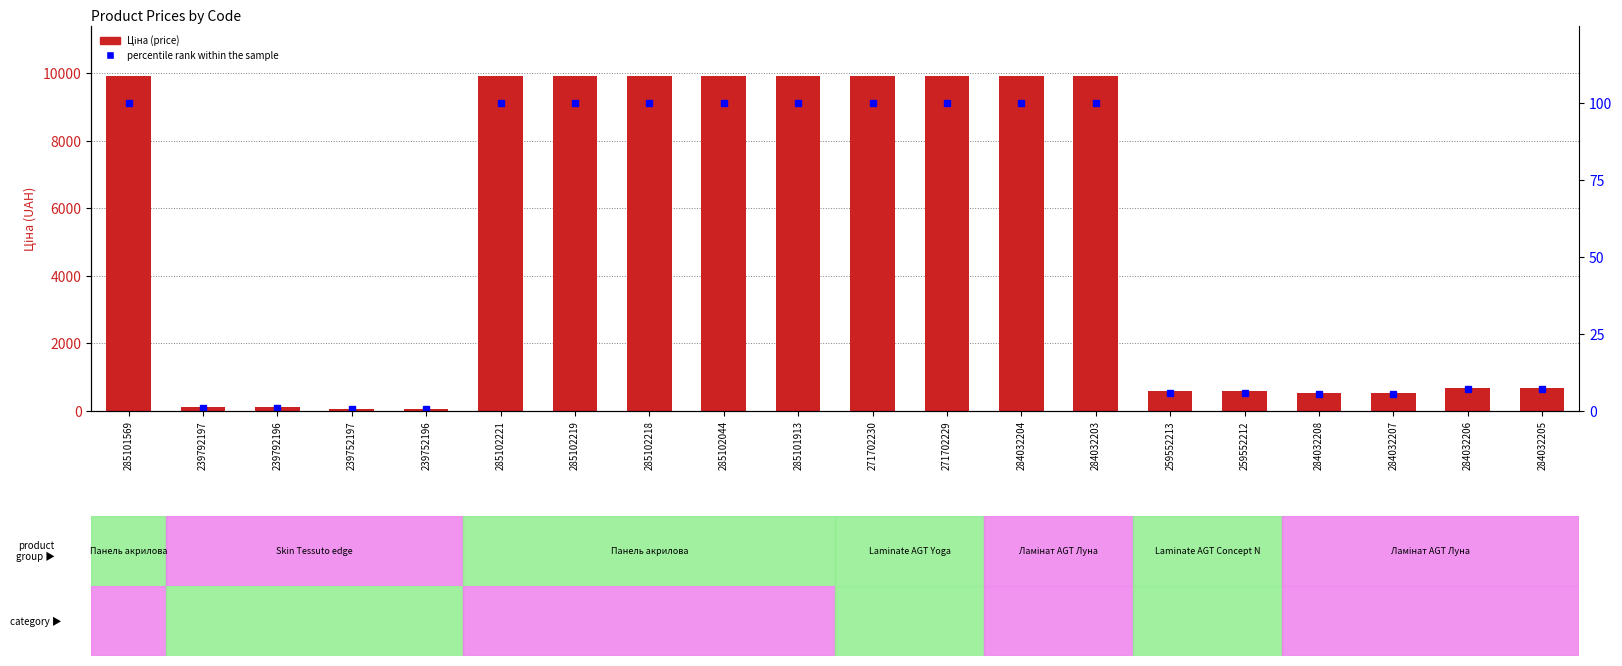

Reading left to right, transcribe all the data shown in this chart.

Ціна: 285101569=9908.5	239792197=113.3	239792196=113.3	239752197=56.7	239752196=56.7	285102221=9908.5	285102219=9908.5	285102218=9908.5	285102044=9908.5	285101913=9908.5	271702230=9908.5	271702229=9908.5	284032204=9908.5	284032203=9908.5	259552213=586.0	259552212=586.0	284032208=535.4	284032207=535.4	284032206=689.1	284032205=689.1
percentile rank within the sample: 285101569=100.0	239792197=1.1	239792196=1.1	239752197=0.6	239752196=0.6	285102221=100.0	285102219=100.0	285102218=100.0	285102044=100.0	285101913=100.0	271702230=100.0	271702229=100.0	284032204=100.0	284032203=100.0	259552213=5.9	259552212=5.9	284032208=5.4	284032207=5.4	284032206=7.0	284032205=7.0